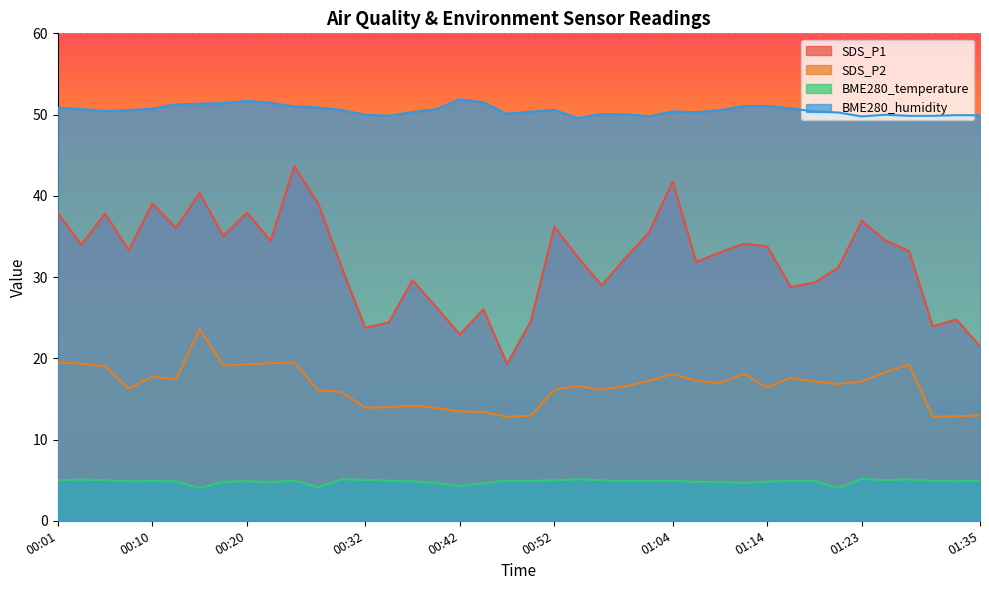

Reading left to right, list all the values displayed in this chart.

SDS_P1: 37.9	34.0	37.8	33.3	39.0	36.0	40.4	35.0	37.9	34.5	43.6	39.1	31.2	23.8	24.4	29.6	26.3	22.9	26.0	19.3	24.5	36.2	32.4	29.0	32.3	35.5	41.8	31.9	33.0	34.1	33.8	28.8	29.3	31.1	36.9	34.5	33.2	23.9	24.8	21.5
SDS_P2: 19.5	19.3	19.0	16.3	17.8	17.4	23.6	19.1	19.2	19.4	19.5	16.1	15.8	13.9	13.9	14.2	13.9	13.4	13.4	12.8	12.9	16.1	16.6	16.1	16.6	17.2	18.1	17.2	16.9	18.1	16.4	17.6	17.1	16.8	17.1	18.3	19.2	12.8	12.8	13.0
BME280_temperature: 5.0	5.1	5.0	4.9	4.9	4.9	4.0	4.8	4.9	4.7	4.9	4.1	5.1	5.0	4.9	4.8	4.6	4.3	4.6	5.0	4.9	5.0	5.1	5.0	4.9	4.9	4.9	4.8	4.8	4.7	4.8	4.9	4.9	4.0	5.2	5.0	5.1	4.9	4.9	4.9
BME280_humidity: 50.9	50.7	50.4	50.5	50.7	51.2	51.3	51.4	51.7	51.5	51.0	50.9	50.6	50.0	49.9	50.3	50.6	51.9	51.5	50.1	50.4	50.6	49.6	50.1	50.0	49.8	50.4	50.3	50.5	51.0	51.1	50.8	50.4	50.3	49.8	50.0	49.8	49.8	49.9	49.9